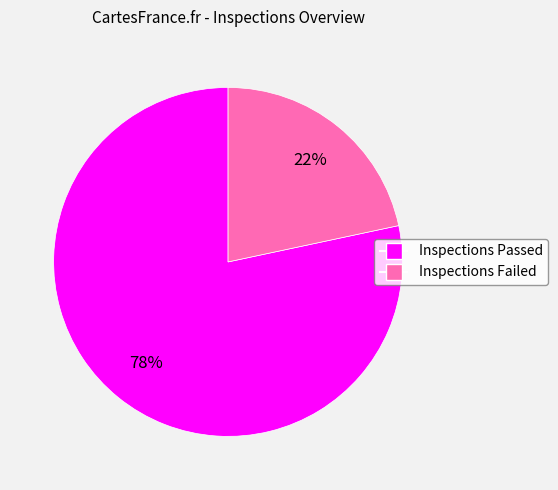

Does Inspections Passed represent more than half of the total?

Yes